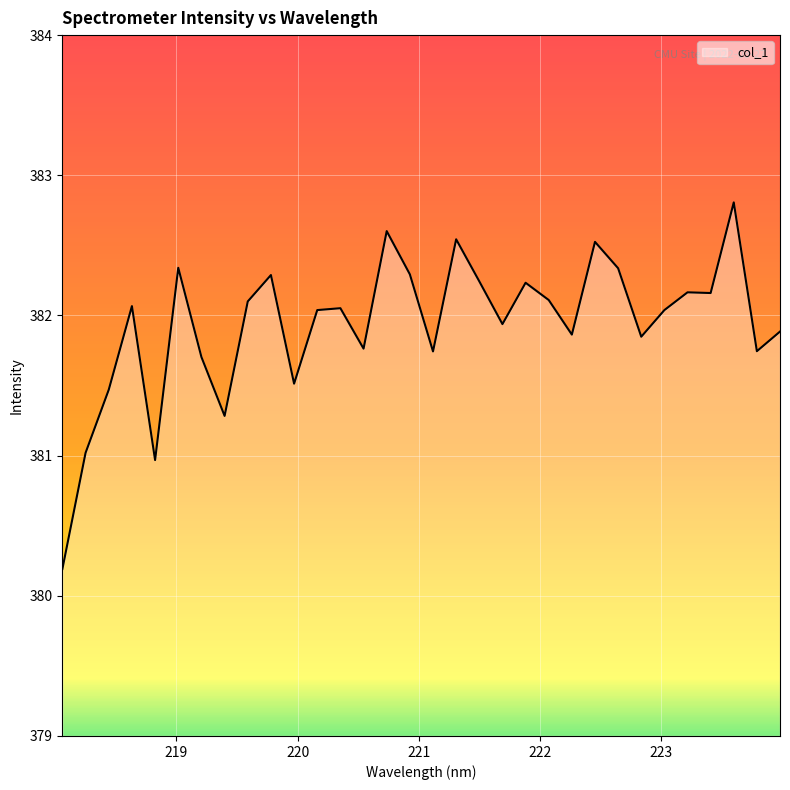

What is the smallest value displayed?

380.2